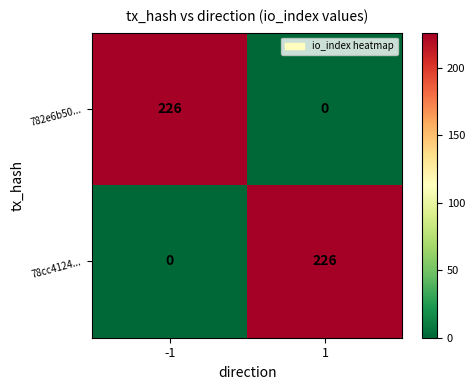

Count the number of data series in this chart.

2